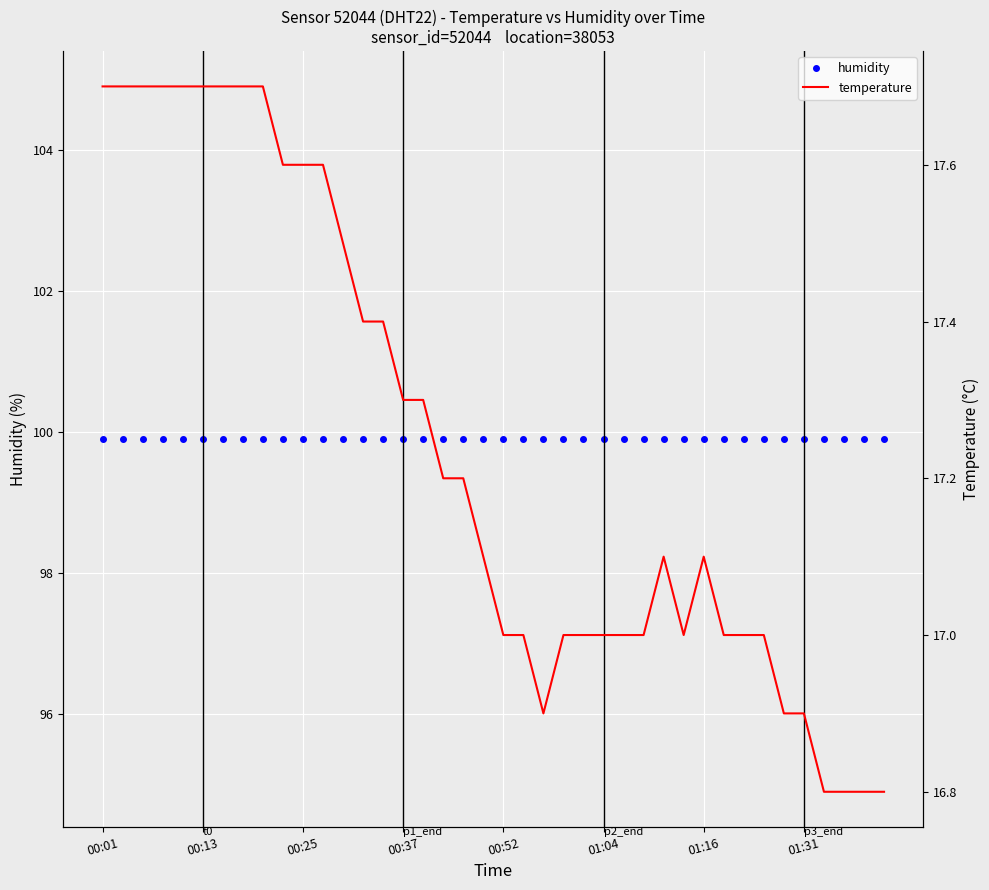

What is the sum of the temperature values at 00:01 and 17?

34.9